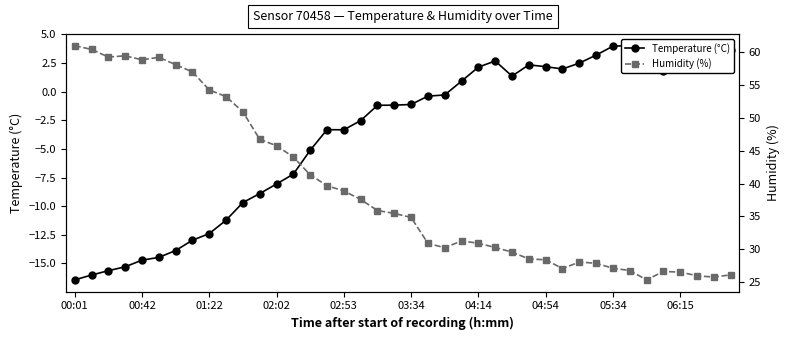

True or false: Humidity (%) has more than 0 interior local peaks.

True